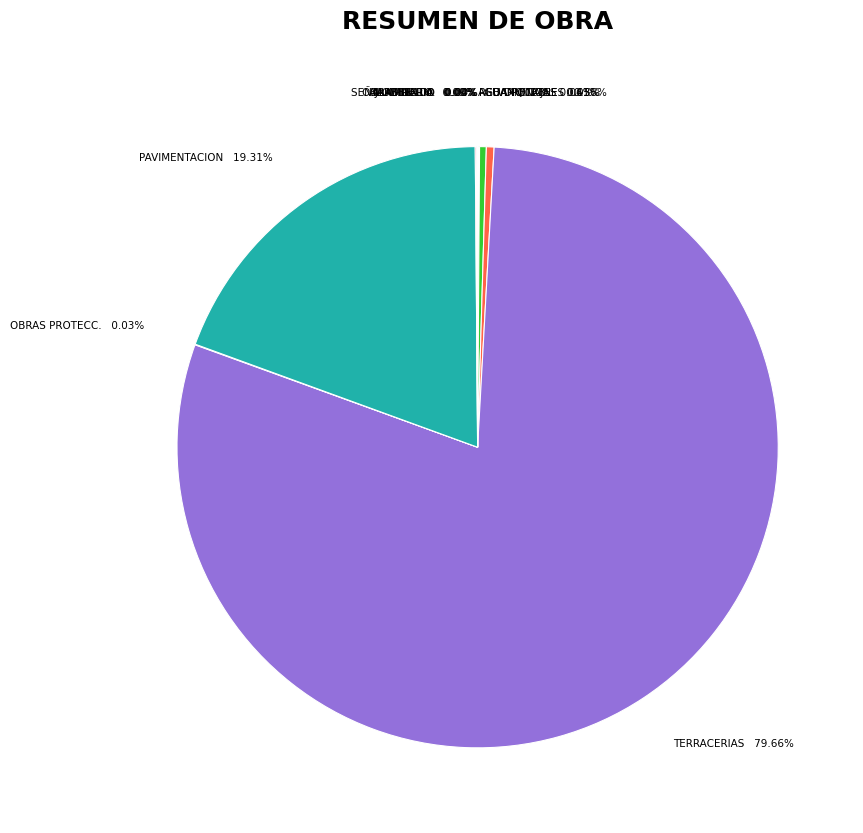

What is the largest slice in the pie chart?

TERRACERIAS